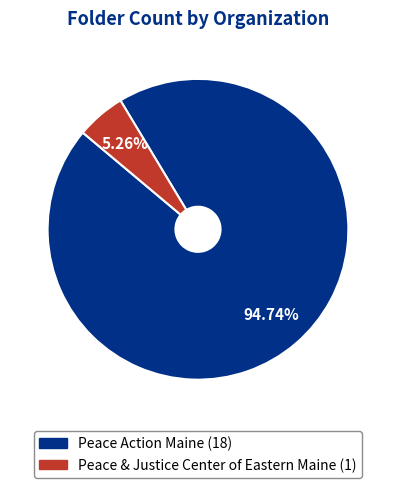

Which category accounts for the majority?

Peace Action Maine